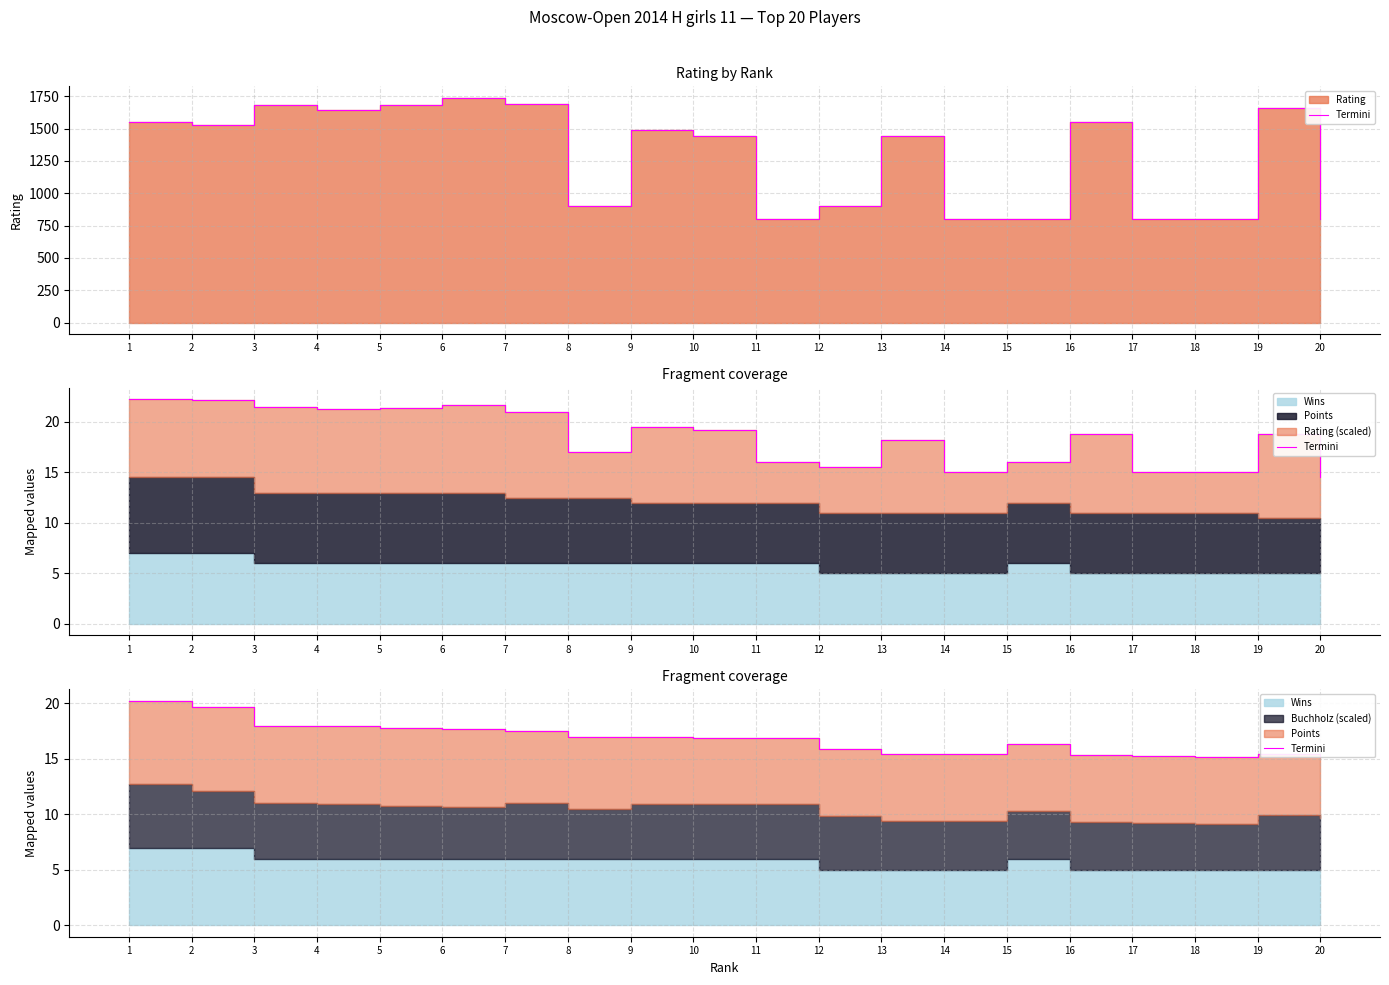

What value does the data have at 4?

17.9